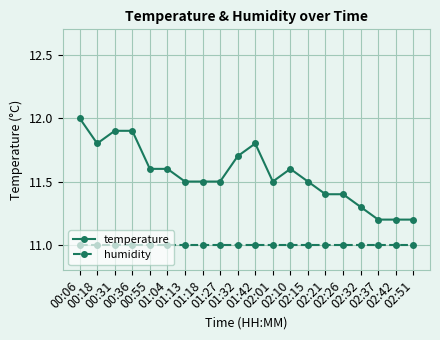

True or false: humidity has a value of 11.0 at 02:15.

True